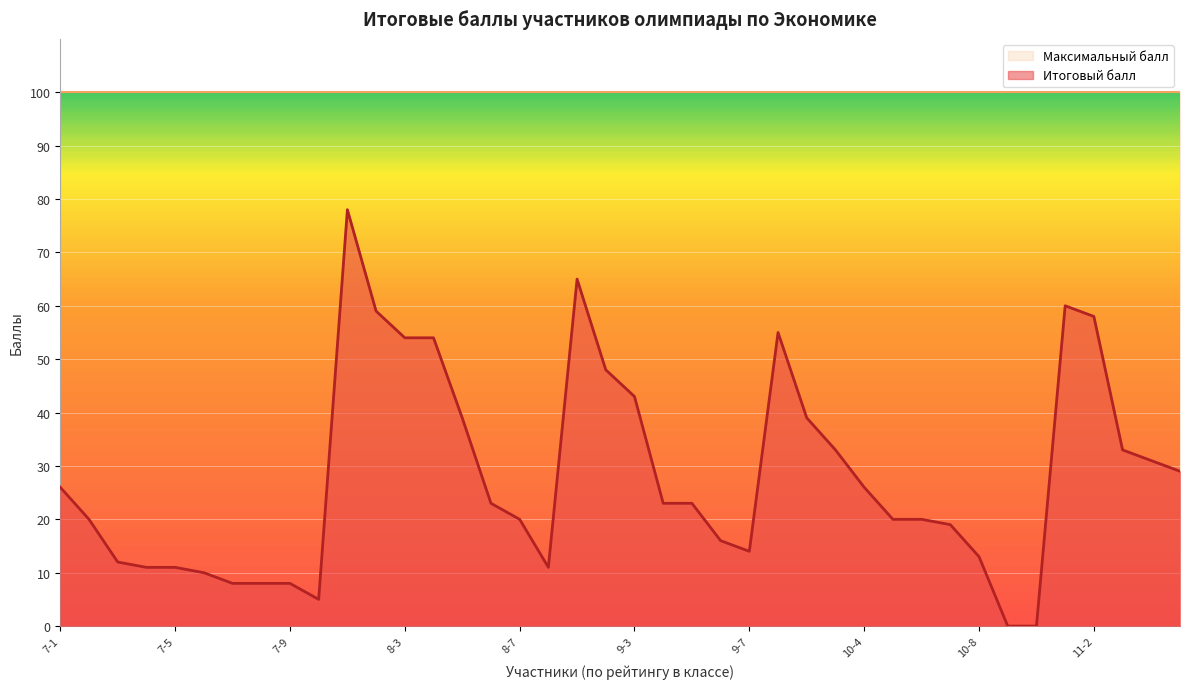

True or false: the data shows 19 at 10-7.

True